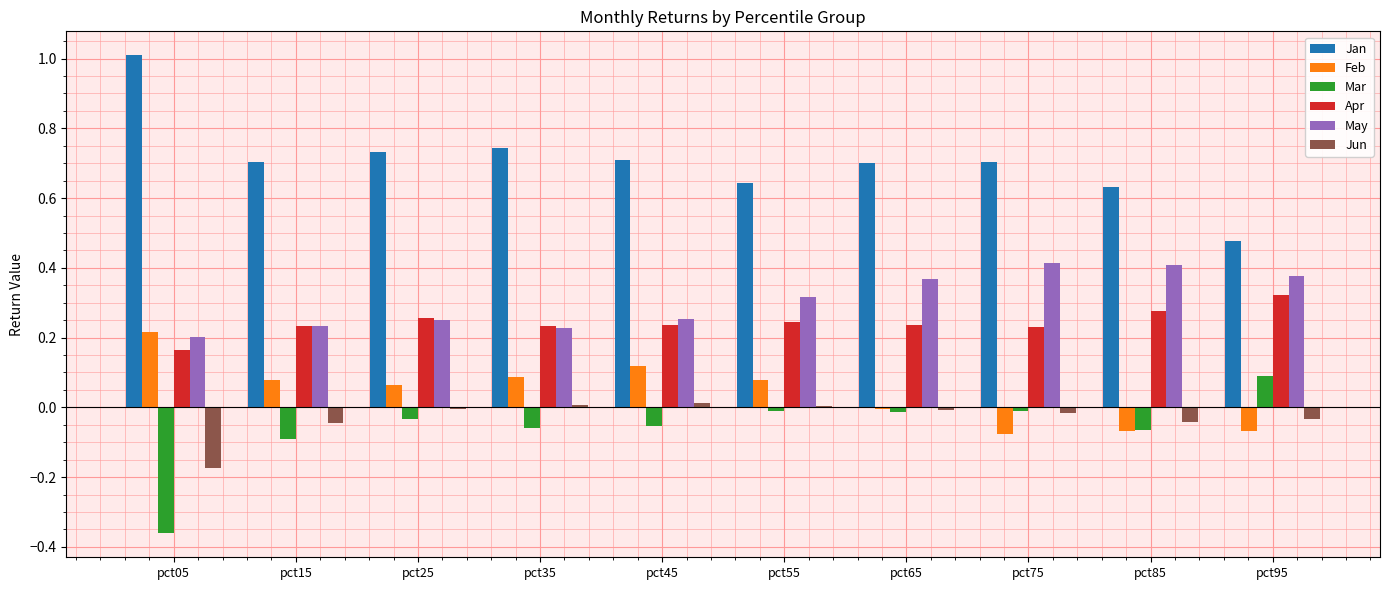

At which category does the chart reach its peak across all series?

pct05